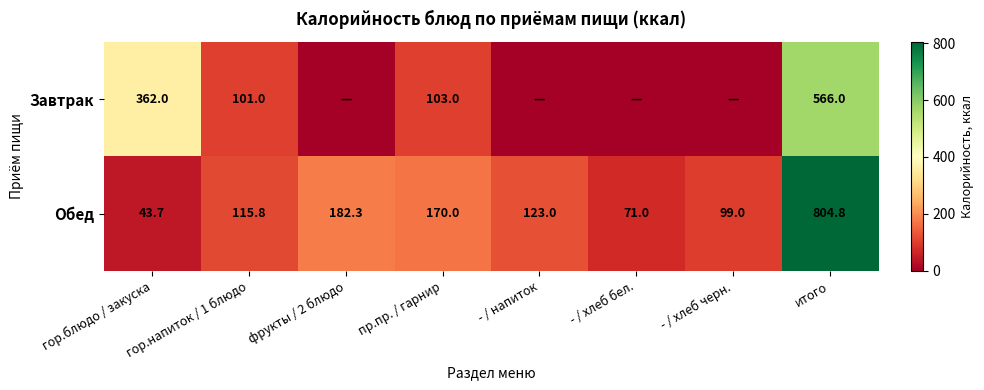

Where is Обед nearest to the value 424?

фрукты / 2 блюдо